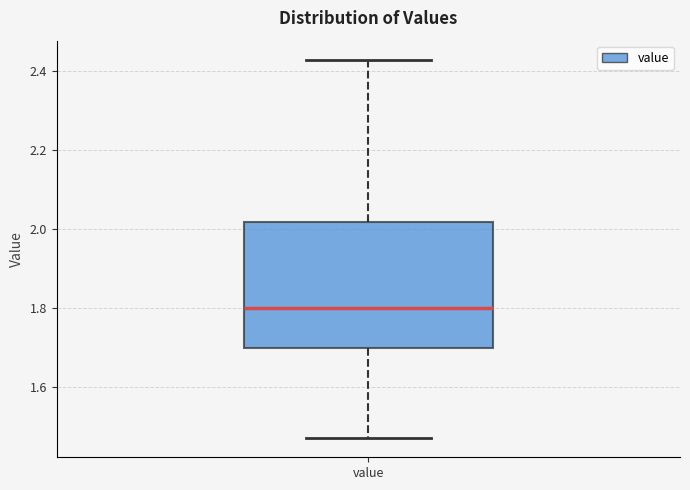

Read this box plot against the y-axis: the position of the median line, the range covered by the box, and the ends of both whiskers. The values are not printed on the chart, so give them approximately, as read against the axis.

median 1.80, box 1.70 to 2.02, whiskers 1.48 to 2.44